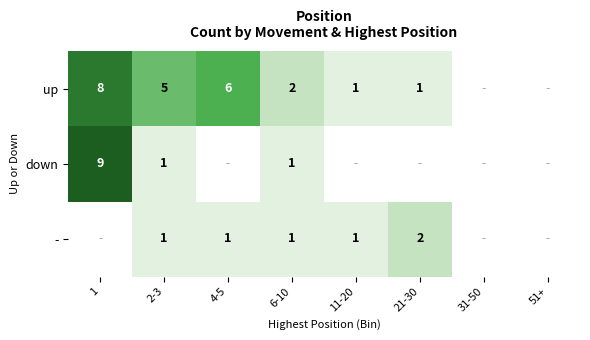

What is the spread (max minus min) of values at 4-5?

5.0